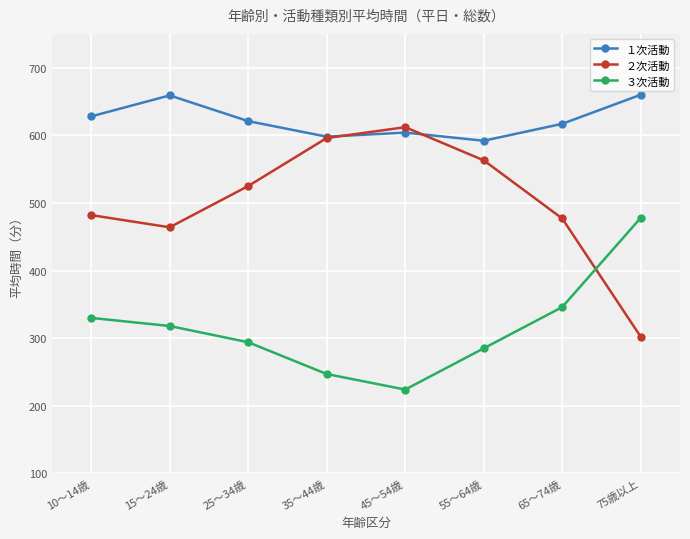

How many data points in ２次活動 are less than 525?

4